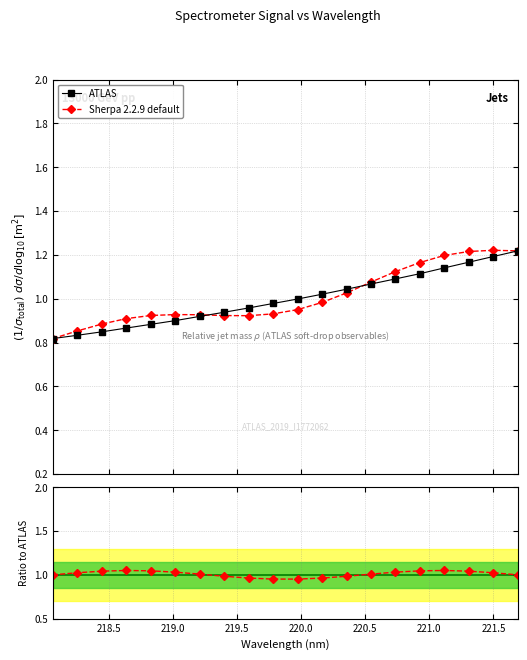

True or false: ATLAS has more than 0 interior local peaks.

False